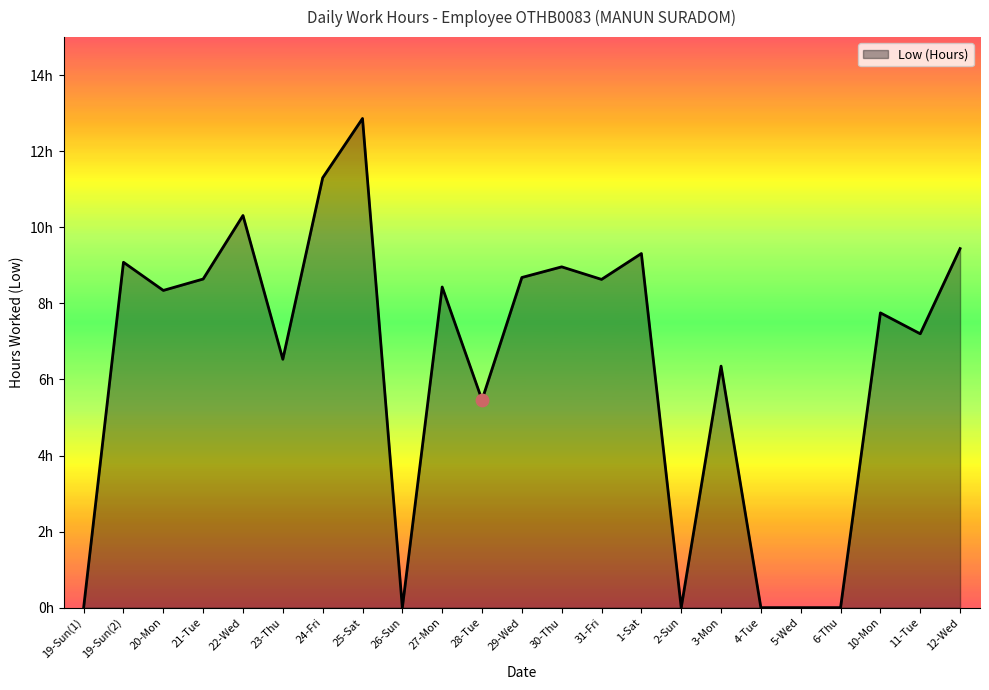

What is the change in value from 19-Sun(2) to 26-Sun?

-9.1